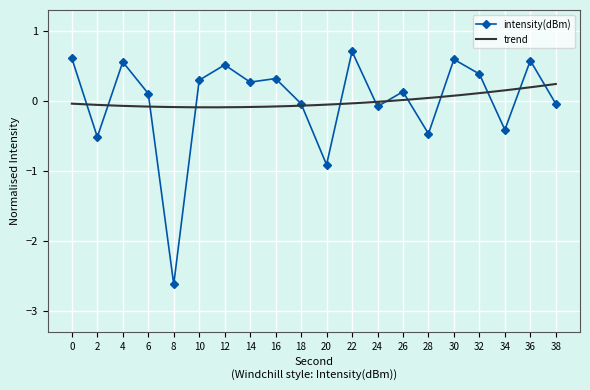

What is the sum of the values at 4 and 12?

1.1